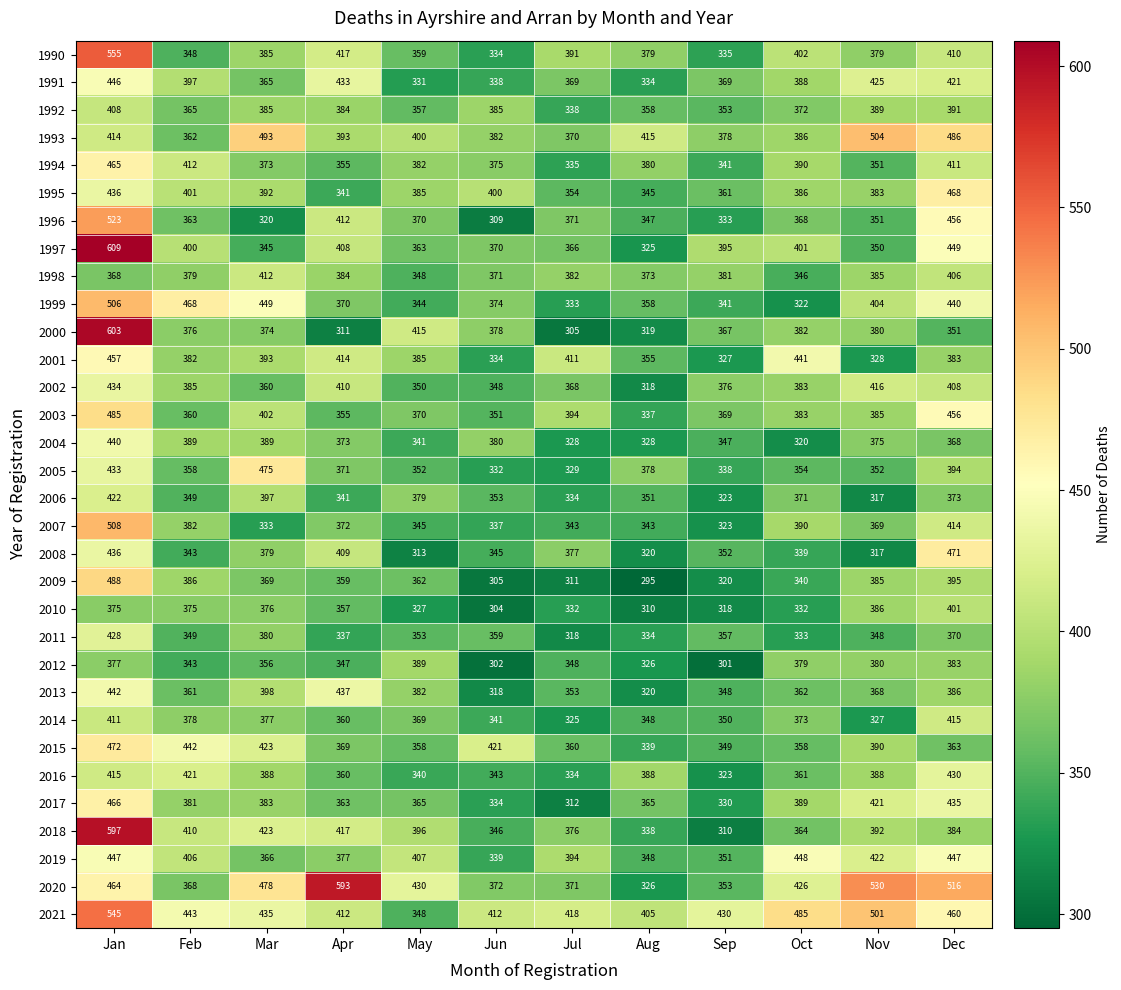

Which series has the widest spread of values?

2000